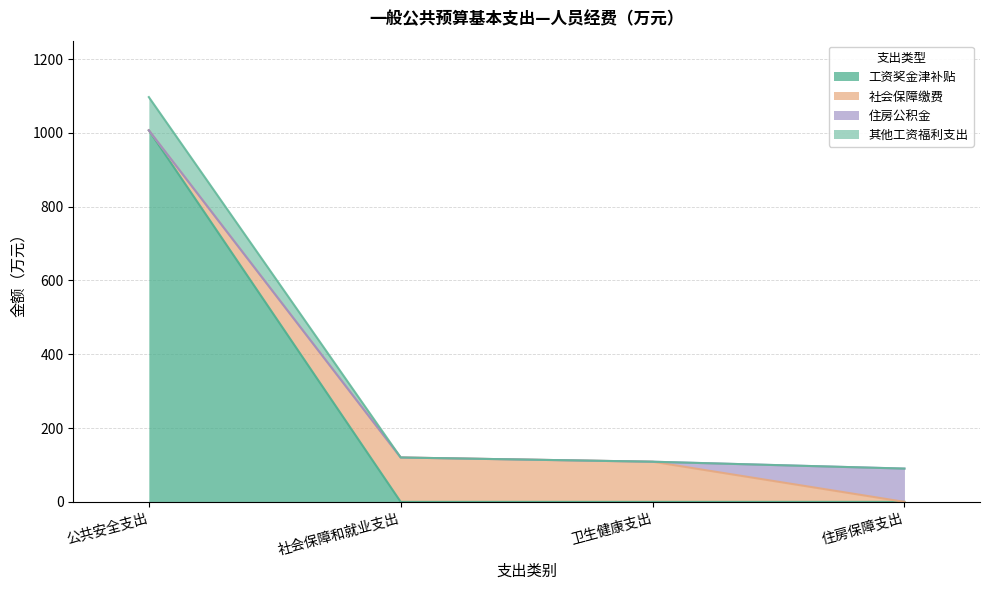

True or false: 工资奖金津补贴 and 其他工资福利支出 cross at least once.

False